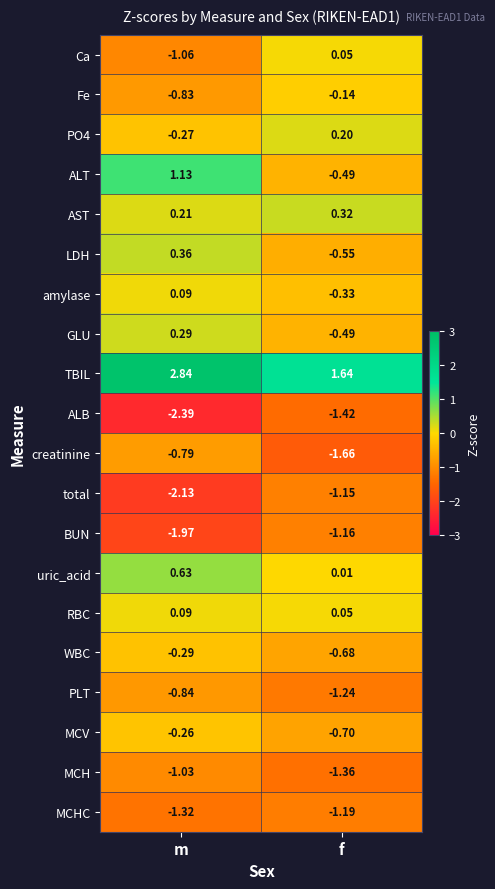

At which label does ALT first exceed 1?

m